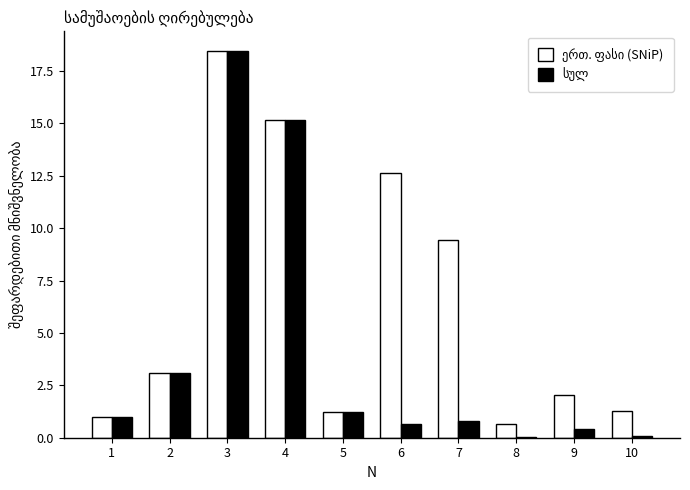

What is the maximum value shown in the chart?

18.5